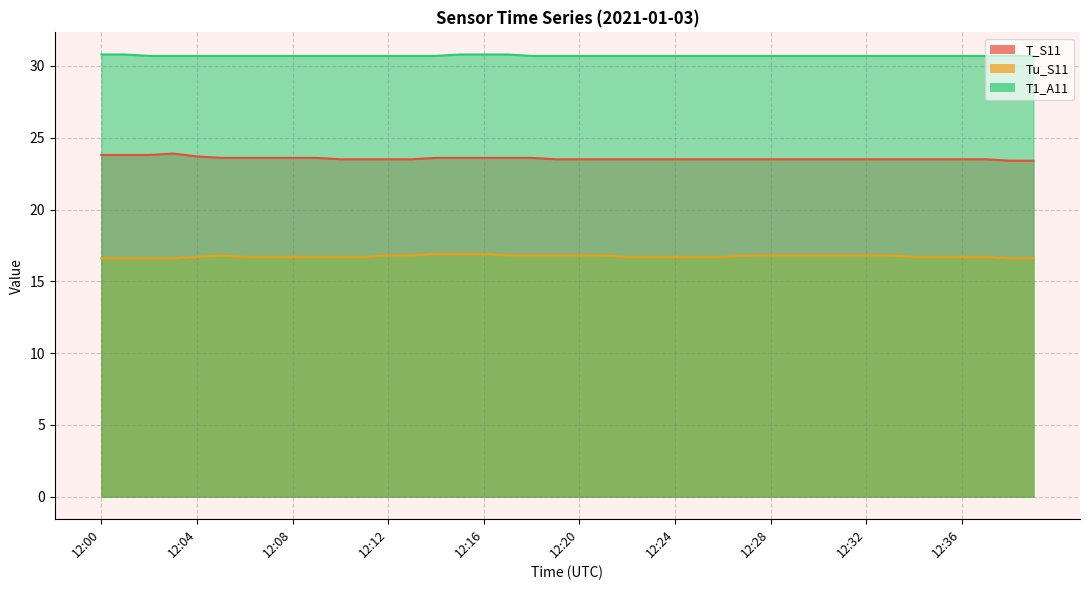

Reading left to right, what are all the values shown in this chart?

T_S11: 23.8	23.8	23.8	23.9	23.7	23.6	23.6	23.6	23.6	23.6	23.5	23.5	23.5	23.5	23.6	23.6	23.6	23.6	23.6	23.5	23.5	23.5	23.5	23.5	23.5	23.5	23.5	23.5	23.5	23.5	23.5	23.5	23.5	23.5	23.5	23.5	23.5	23.5	23.4	23.4
Tu_S11: 16.6	16.6	16.6	16.6	16.7	16.8	16.7	16.7	16.7	16.7	16.7	16.7	16.8	16.8	16.9	16.9	16.9	16.8	16.8	16.8	16.8	16.8	16.7	16.7	16.7	16.7	16.7	16.8	16.8	16.8	16.8	16.8	16.8	16.8	16.7	16.7	16.7	16.7	16.6	16.6
T1_A11: 30.8	30.8	30.7	30.7	30.7	30.7	30.7	30.7	30.7	30.7	30.7	30.7	30.7	30.7	30.7	30.8	30.8	30.8	30.7	30.7	30.7	30.7	30.7	30.7	30.7	30.7	30.7	30.7	30.7	30.7	30.7	30.7	30.7	30.7	30.7	30.7	30.7	30.7	30.7	30.7